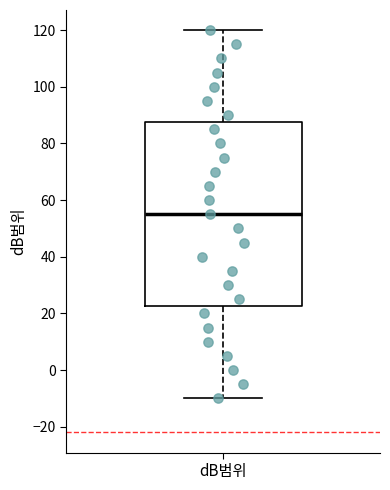

Transcribe this box plot: give where the median line is, the range the box spans, and where the two whiskers end, as read against the y-axis. The values are not printed on the chart, so give them approximately, as read against the axis.

median 56, box 22 to 88, whiskers -10 to 120